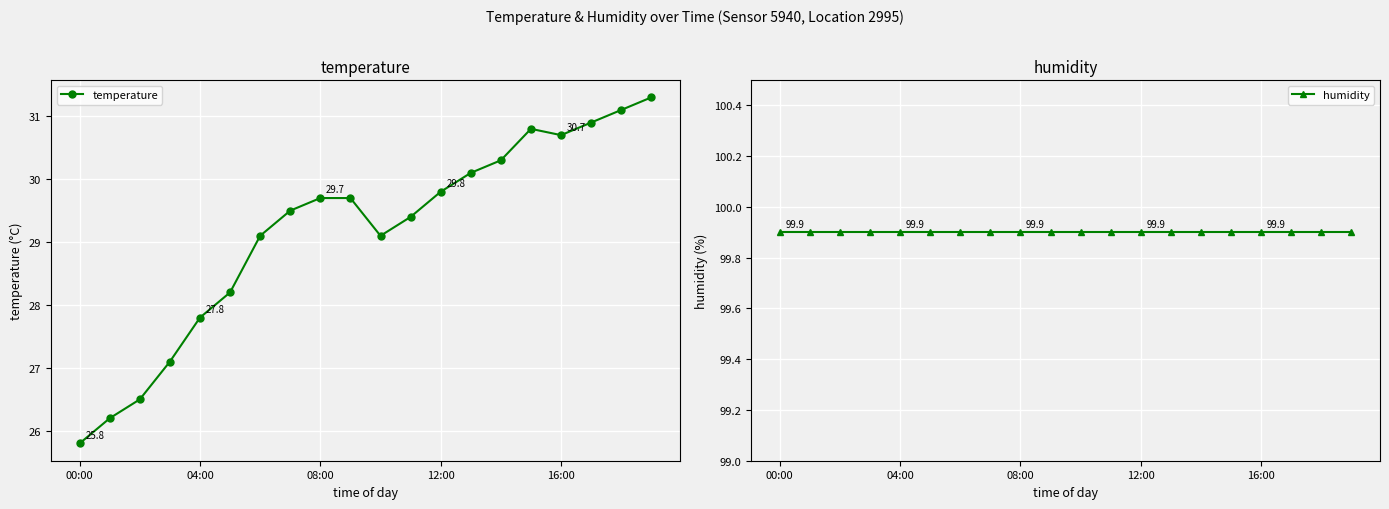

What is the lowest value of the temperature series?

25.8